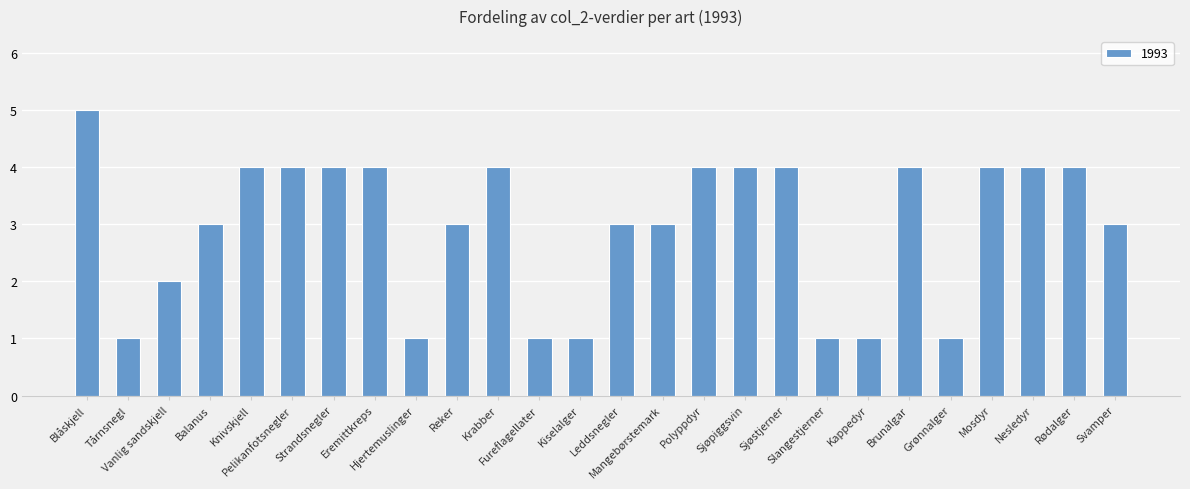

Reading right to left, what are all the values shown in this chart?

3	4	4	4	1	4	1	1	4	4	4	3	3	1	1	4	3	1	4	4	4	4	3	2	1	5